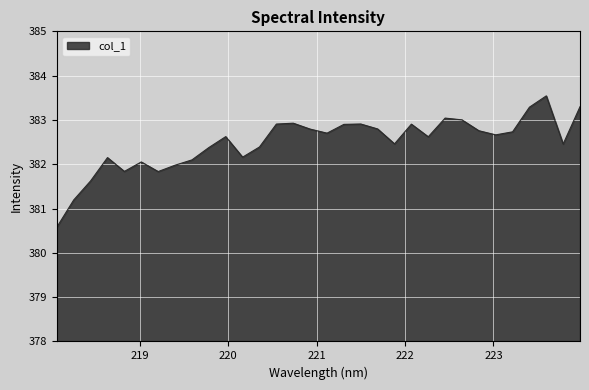

What is the difference between the maximum and minimum values?

3.0